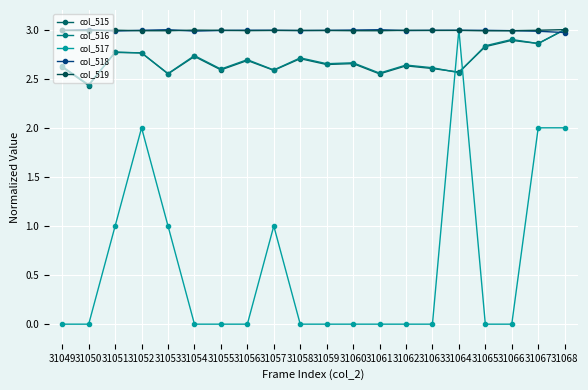

Reading left to right, transcribe all the data shown in this chart.

col_515: 2.6	2.4	2.8	2.8	2.5	2.7	2.6	2.7	2.6	2.7	2.6	2.7	2.5	2.6	2.6	2.6	2.8	2.9	2.9	3.0
col_516: 2.6	2.4	2.8	2.8	2.6	2.7	2.6	2.7	2.6	2.7	2.7	2.7	2.6	2.6	2.6	2.6	2.8	2.9	2.9	3.0
col_517: 0.0	0.0	1.0	2.0	1.0	0.0	0.0	0.0	1.0	0.0	0.0	0.0	0.0	0.0	0.0	3.0	0.0	0.0	2.0	2.0
col_518: 3.0	3.0	3.0	3.0	3.0	3.0	3.0	3.0	3.0	3.0	3.0	3.0	3.0	3.0	3.0	3.0	3.0	3.0	3.0	3.0
col_519: 3.0	3.0	3.0	3.0	3.0	3.0	3.0	3.0	3.0	3.0	3.0	3.0	3.0	3.0	3.0	3.0	3.0	3.0	3.0	3.0